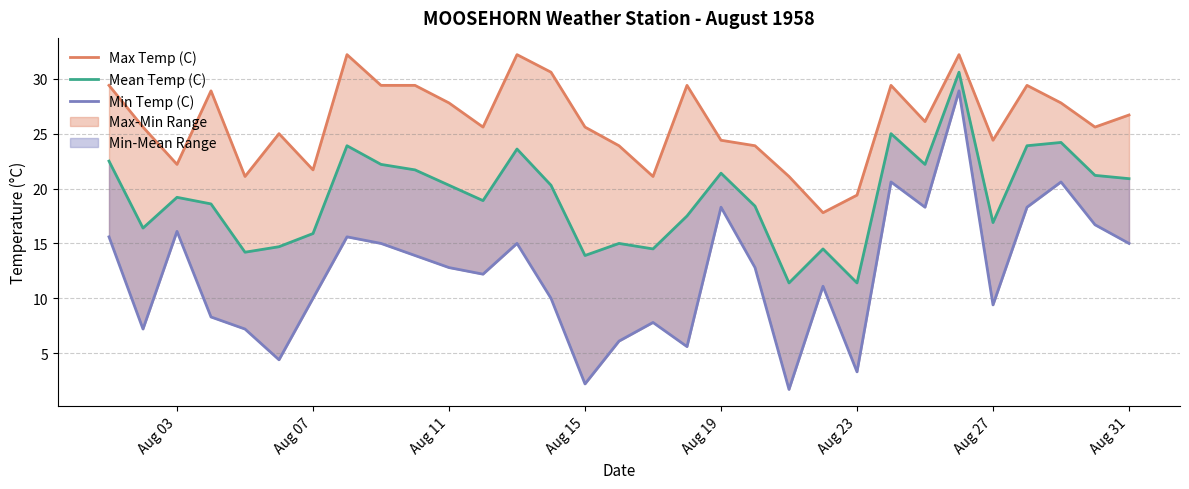

How many categories are shown in the chart?

31